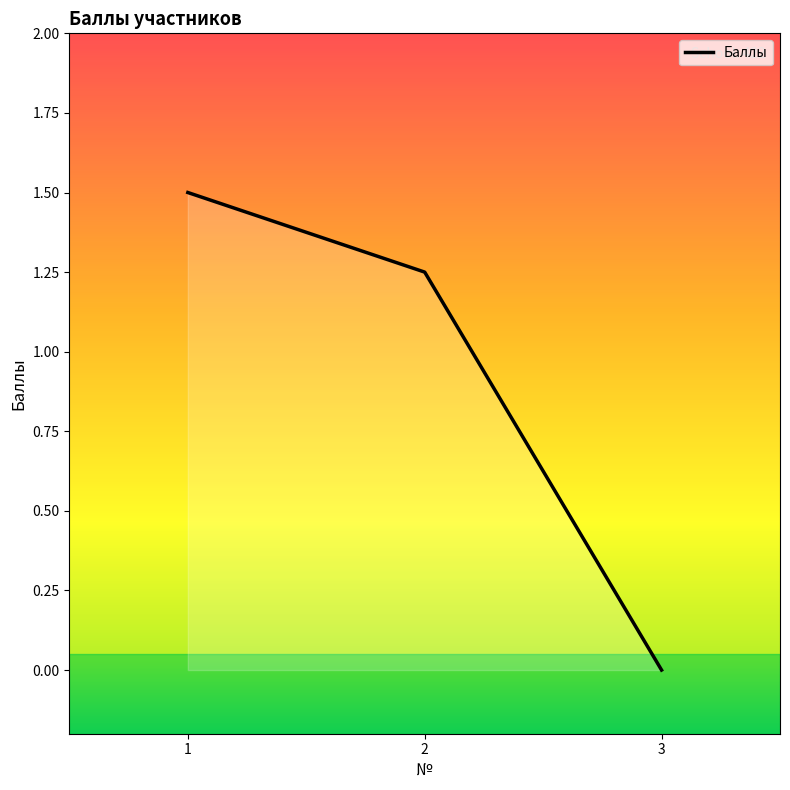

True or false: the data shows 0.4 at 1.

False